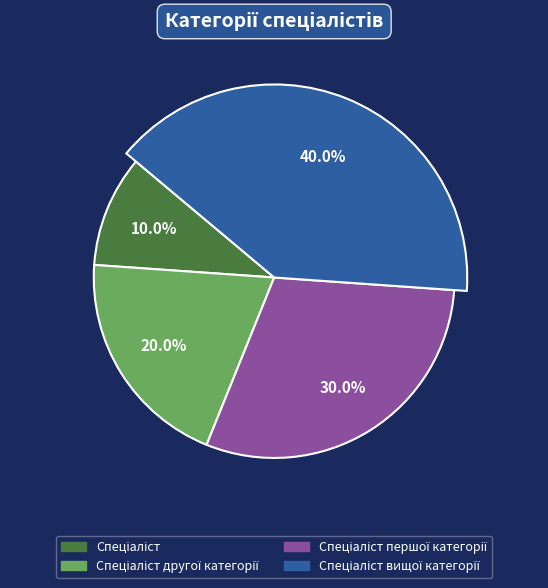

What percentage is the Спеціаліст першої категорії slice, to the nearest percent?

30%